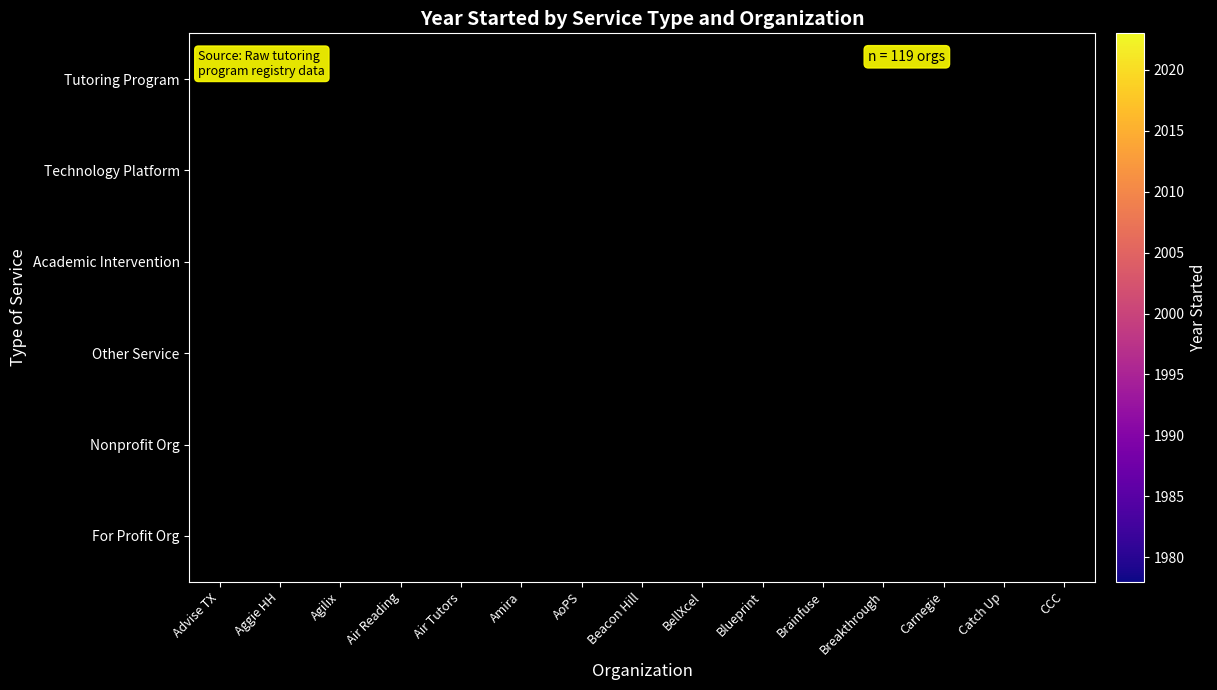

Is it true that Academic Intervention equals 2009.0 at Catch Up?

True